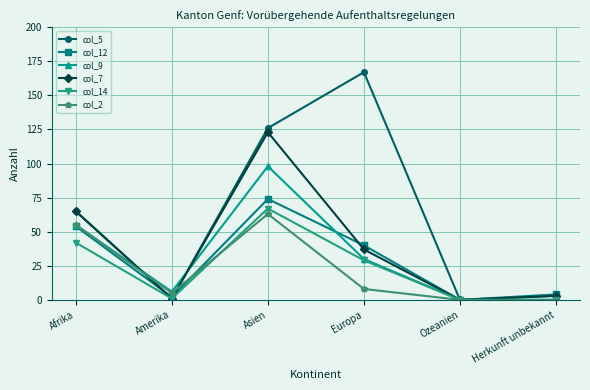

Between Amerika and Ozeanien, which series saw the biggest shift?

col_9